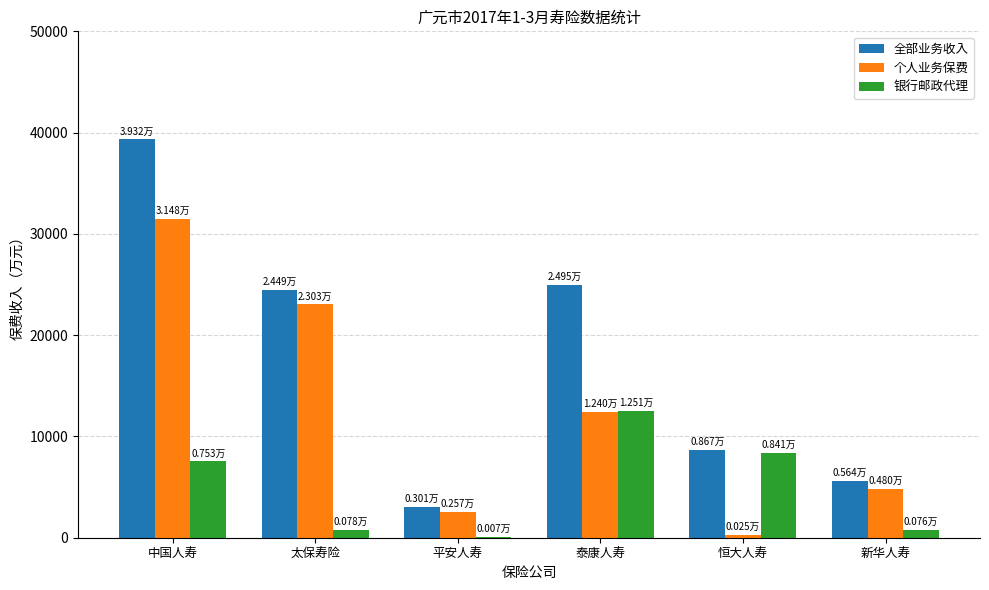

What is the sum of all 全部业务收入 values?

106089.7